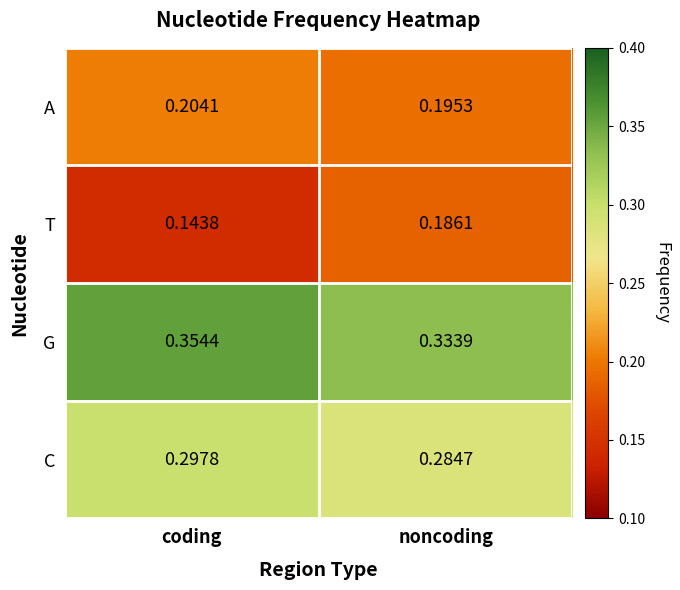

Between coding and noncoding, which series saw the biggest shift?

T